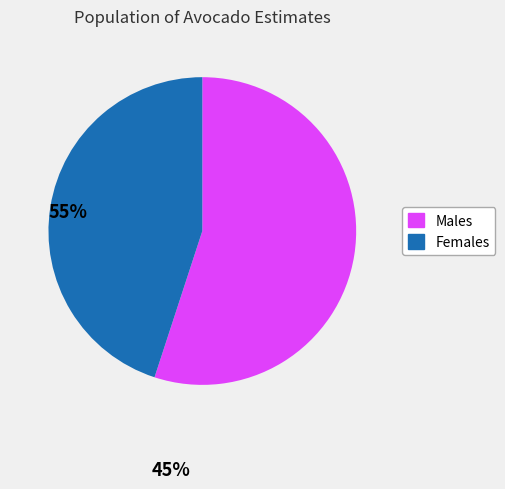

Is there a majority slice in this chart?

Yes